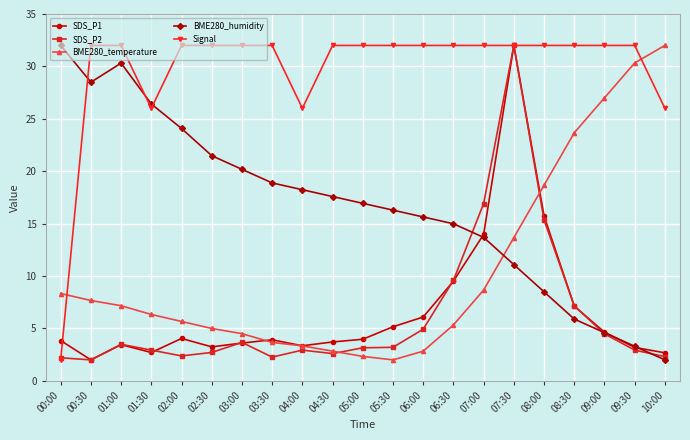

True or false: SDS_P1 has more than 0 interior local peaks.

True